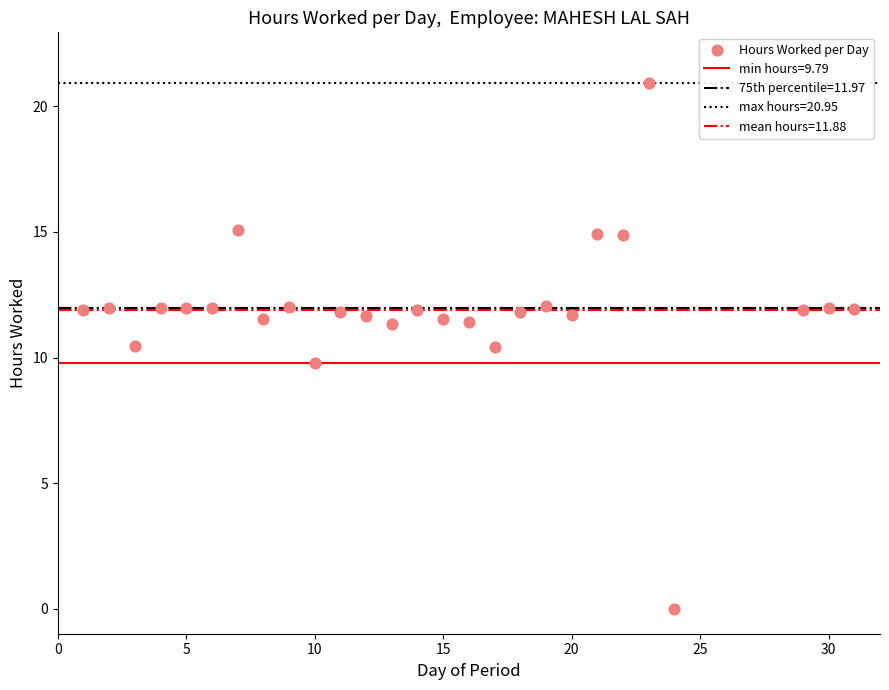

What is the range of X values (max minus min)?

30.0